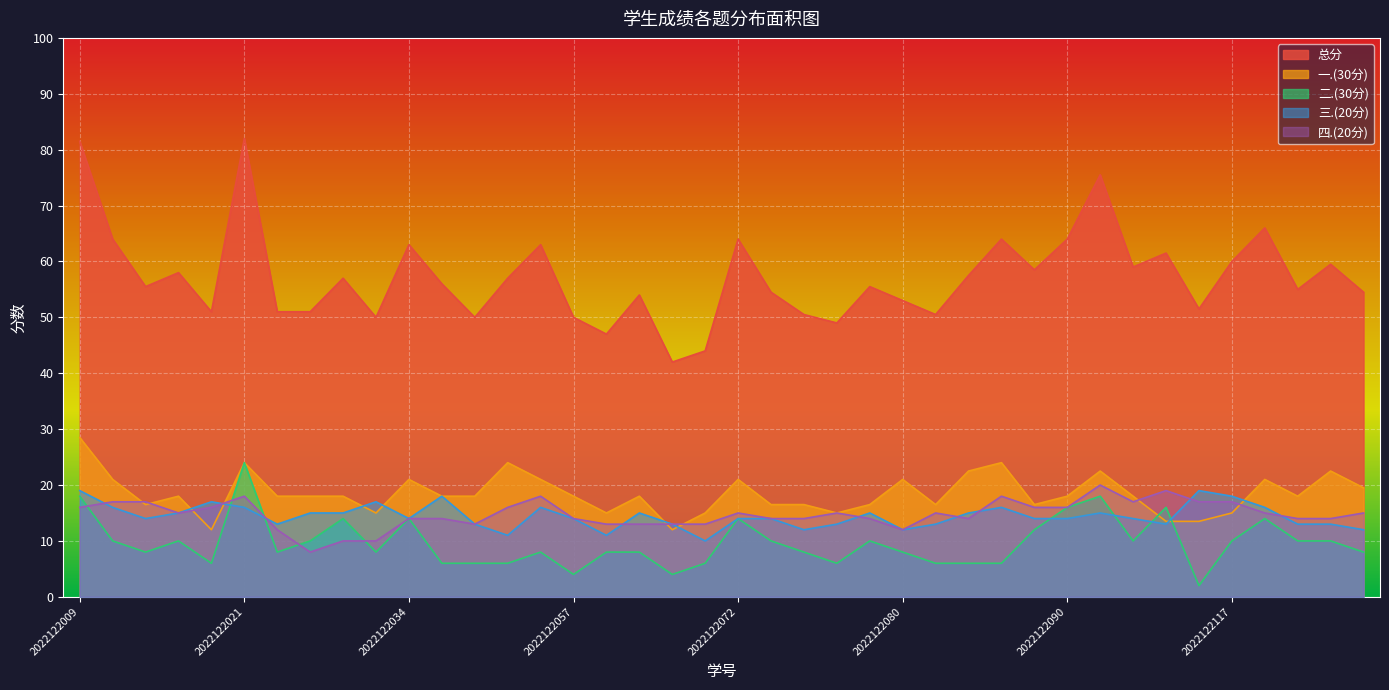

What is the sum of the 二.(30分) values at 2022122069 and 2022122014?

16.0